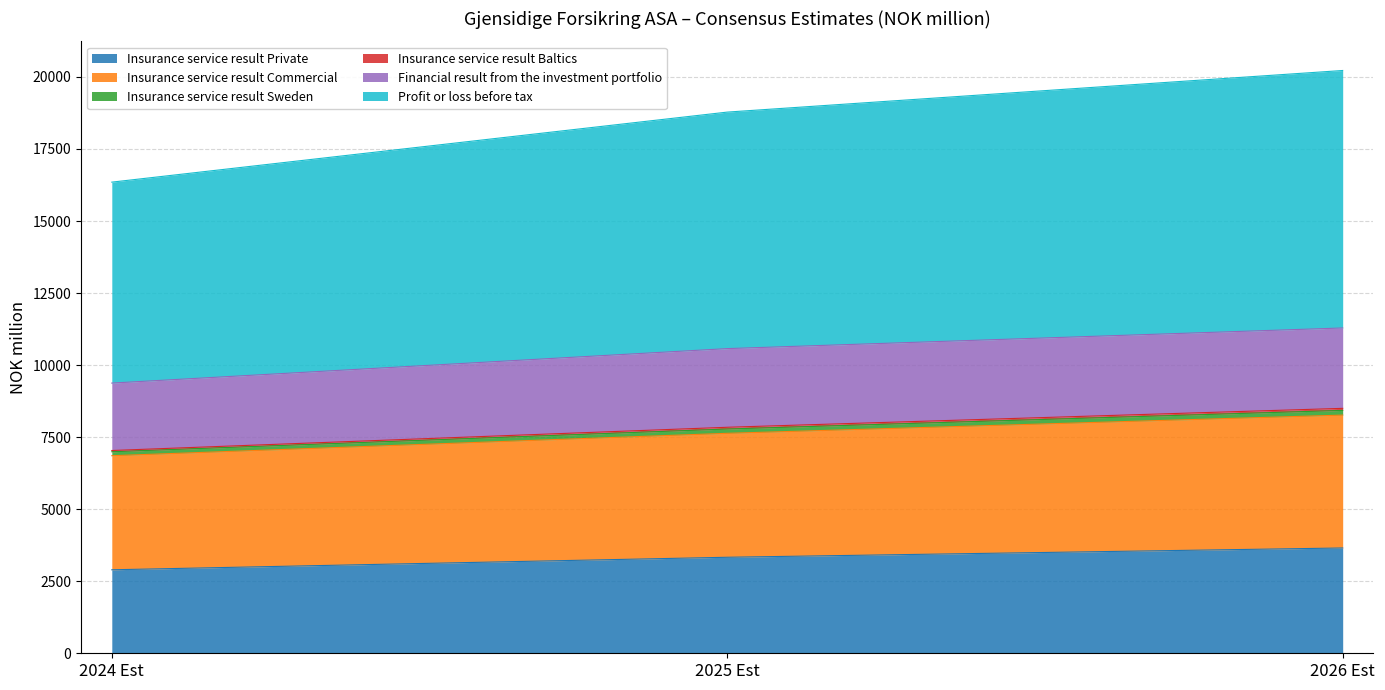

At how many categories does at least one series exceed 14236?

3